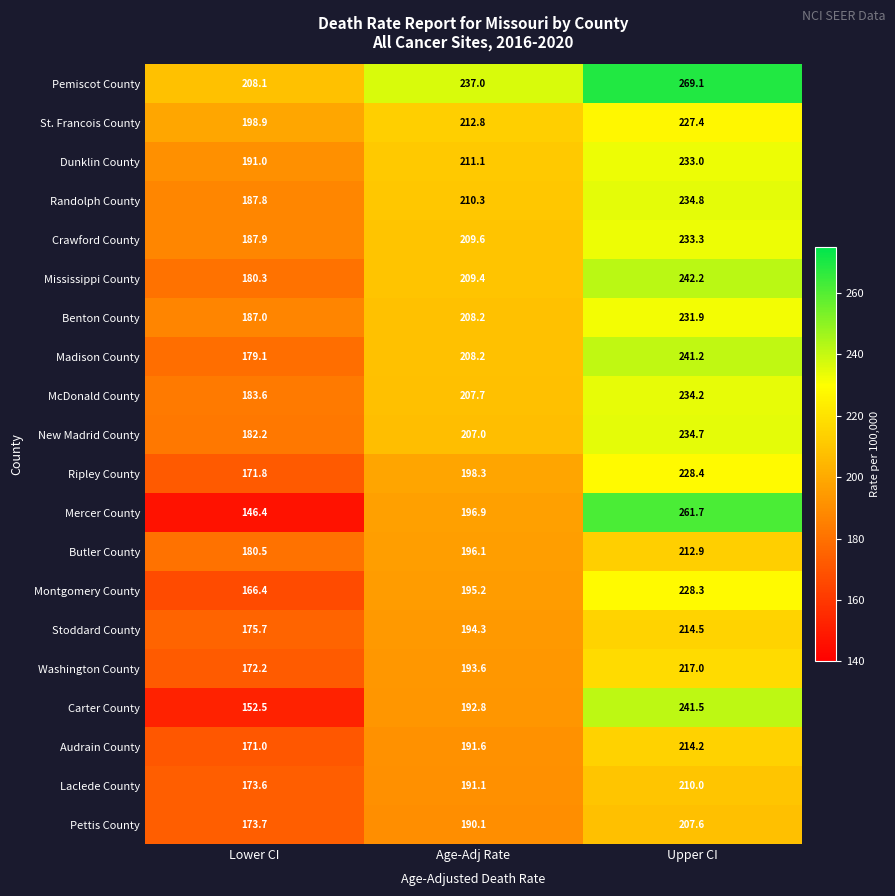

How many distinct data groups are displayed?

20